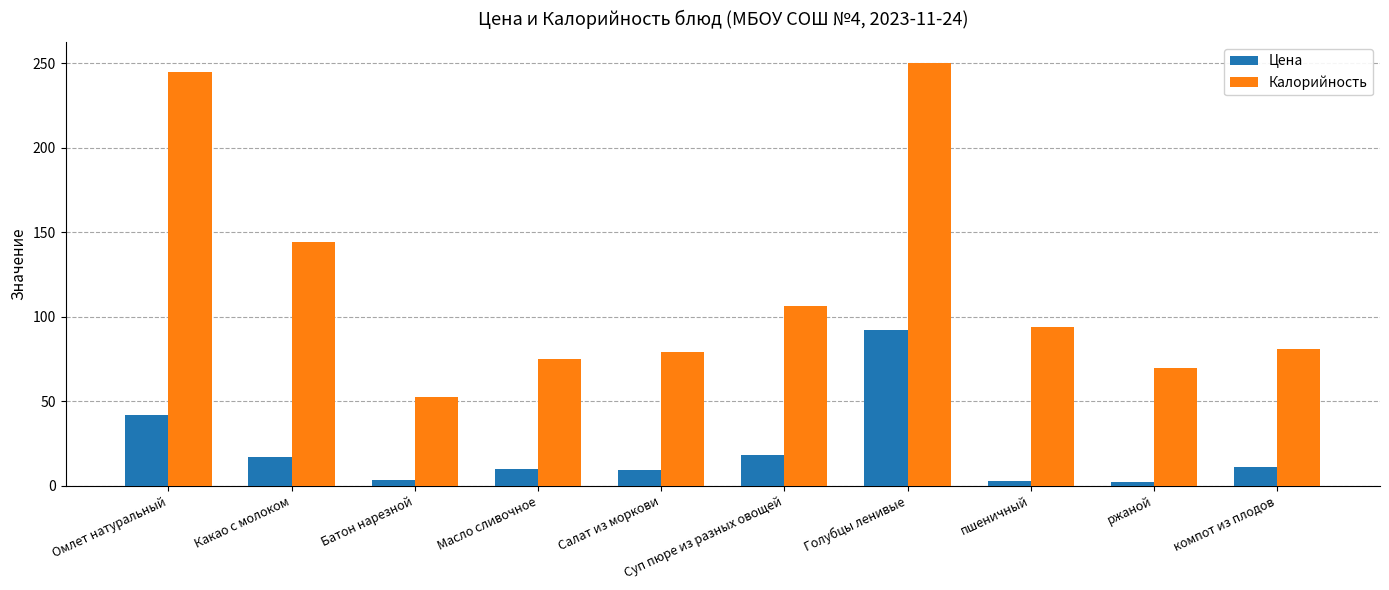

What is the average value of the Цена series?

20.8